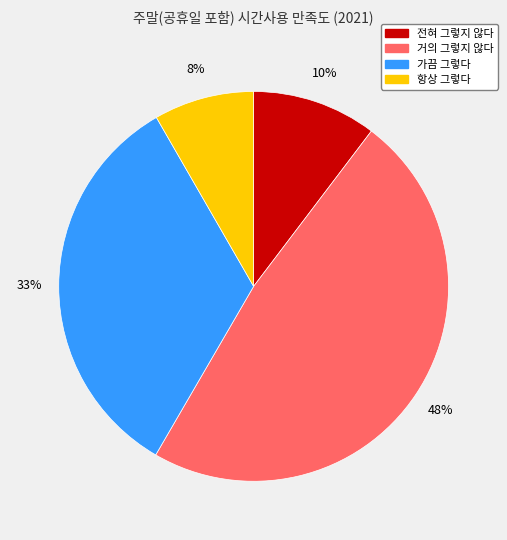

Does 거의 그렇지 않다 account for over 50% of the chart?

No